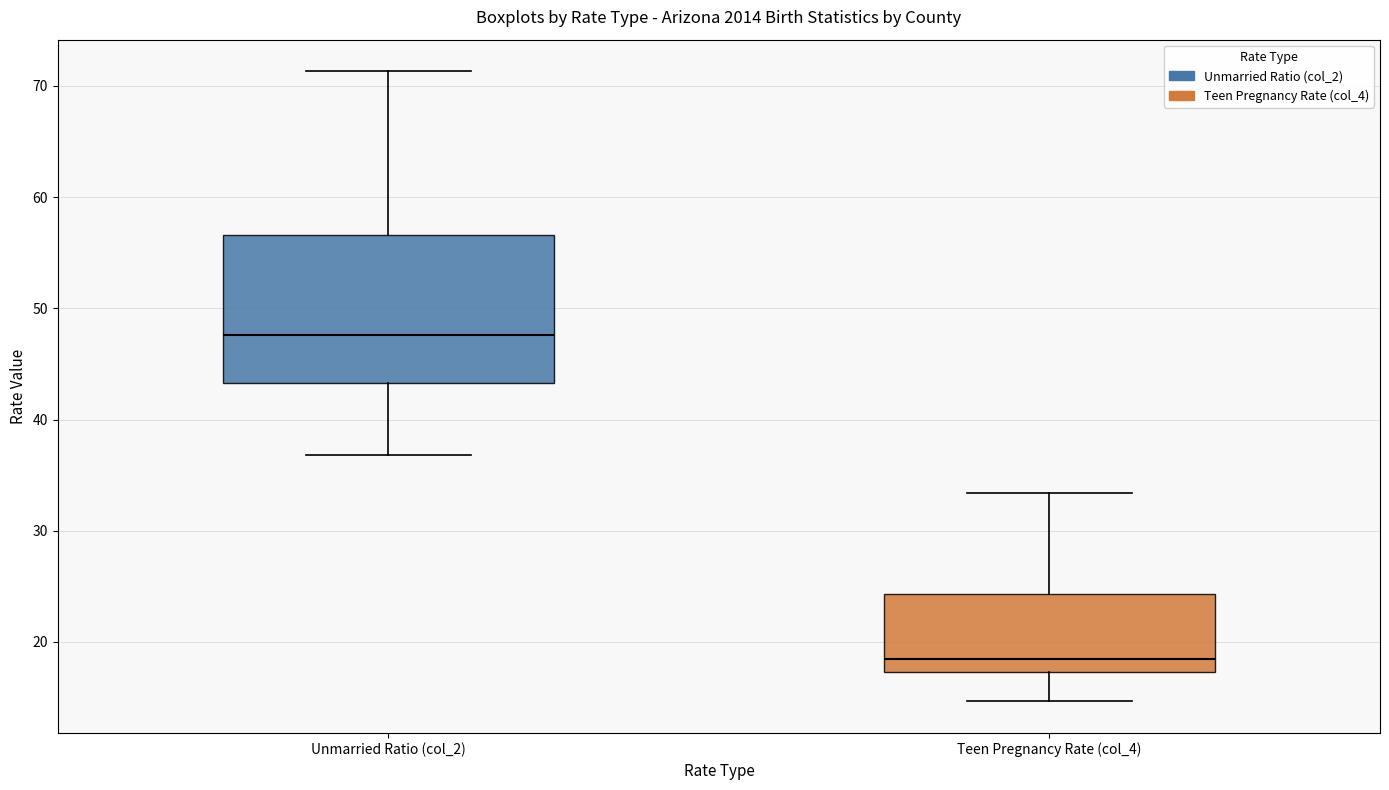

Reading left to right, transcribe this box plot: for each box, give where its median line is, the range the box spans, and where its two whiskers end, as read against the y-axis. The values are not printed on the chart, so give them approximately, as read against the axis.

Unmarried Ratio (col_2): median 48, box 43 to 57, whiskers 37 to 71
Teen Pregnancy Rate (col_4): median 18, box 17 to 24, whiskers 15 to 33